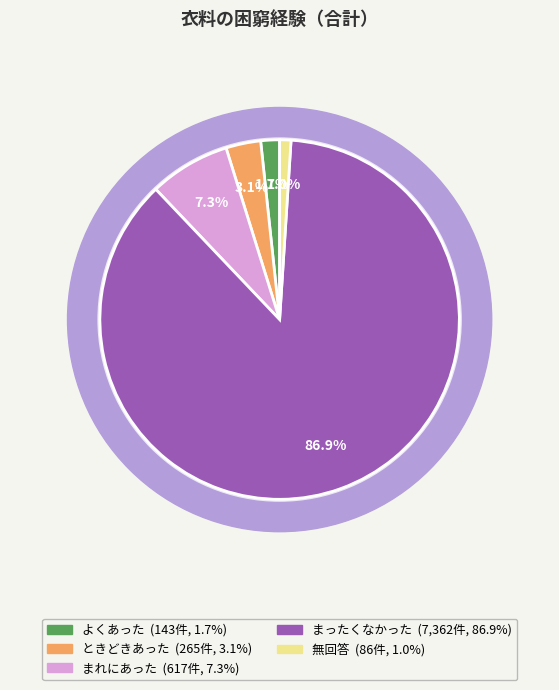

What is the change in value from よくあった to まれにあった?

+474